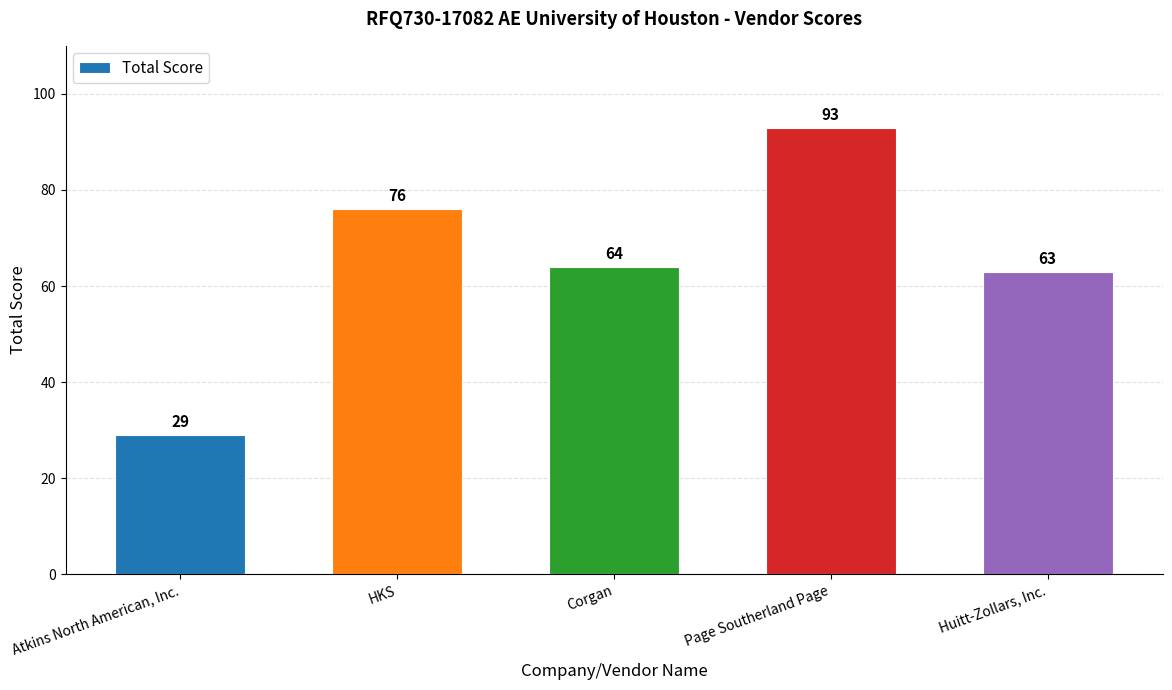

Does the chart contain any negative values?

No